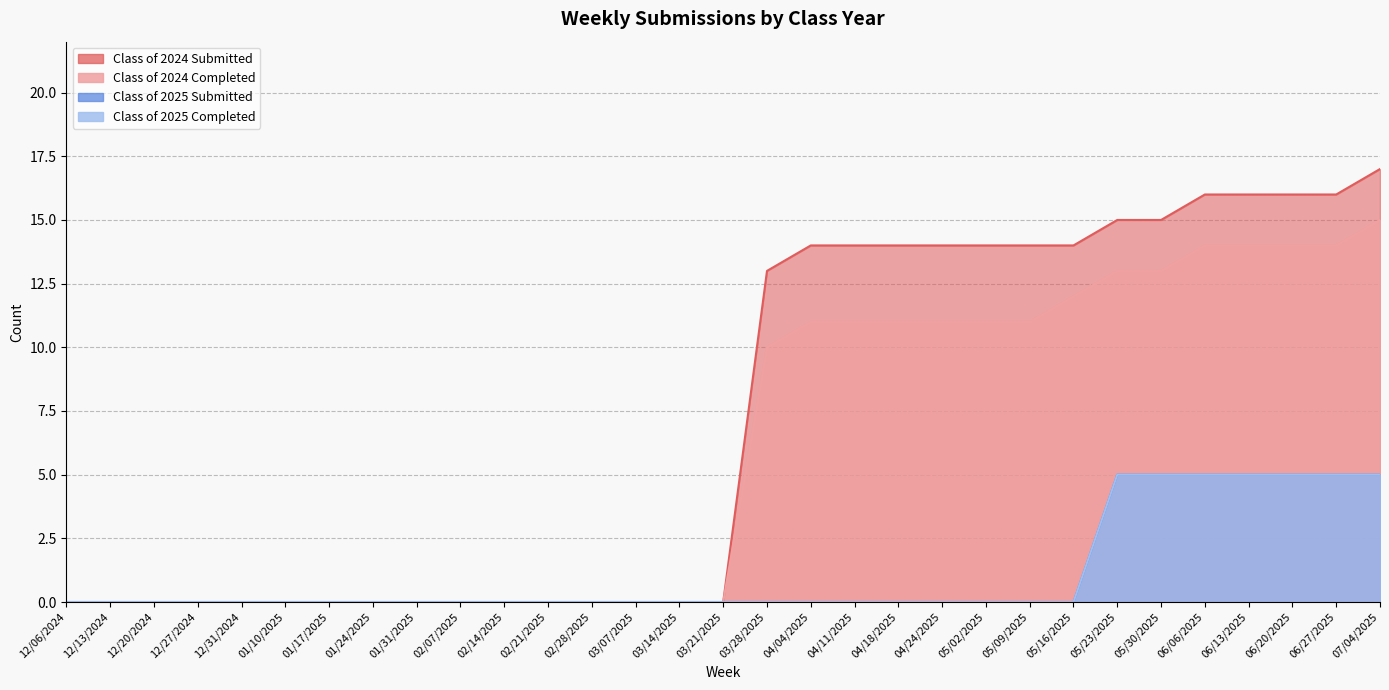

Reading left to right, transcribe all the data shown in this chart.

Class of 2024 Submitted: 0	0	0	0	0	0	0	0	0	0	0	0	0	0	0	0	13	14	14	14	14	14	14	14	15	15	16	16	16	16	17
Class of 2024 Completed: 0	0	0	0	0	0	0	0	0	0	0	0	0	0	0	0	10	11	11	11	11	11	11	12	13	13	14	14	14	14	15
Class of 2025 Submitted: 0	0	0	0	0	0	0	0	0	0	0	0	0	0	0	0	0	0	0	0	0	0	0	0	5	5	5	5	5	5	5
Class of 2025 Completed: 0	0	0	0	0	0	0	0	0	0	0	0	0	0	0	0	0	0	0	0	0	0	0	0	5	5	5	5	5	5	5